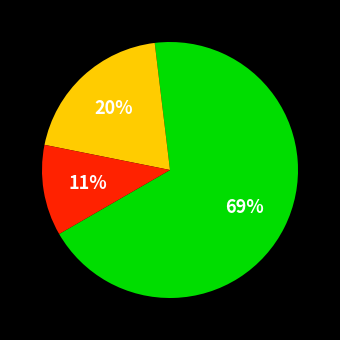

To the nearest percent, what is the average slice percentage?

33%